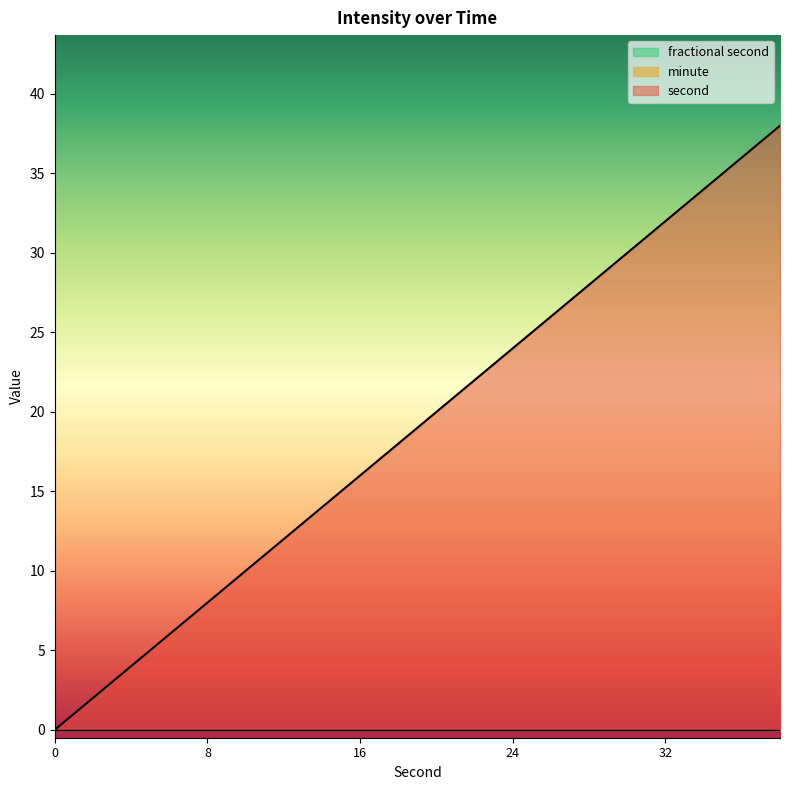

Is it true that second equals 24 at 24?

True